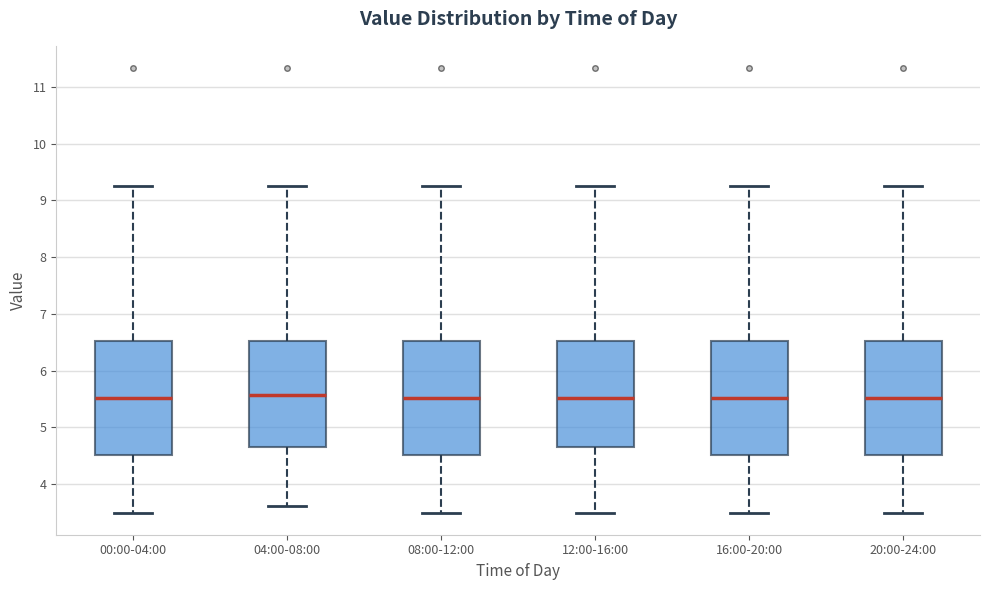

Reading left to right, transcribe this box plot: for each box, give where its median line is, the range the box spans, and where its two whiskers end, as read against the y-axis. The values are not printed on the chart, so give them approximately, as read against the axis.

00:00-04:00: median 5.5, box 4.5 to 6.5, whiskers 3.5 to 9.3
04:00-08:00: median 5.6, box 4.7 to 6.5, whiskers 3.6 to 9.3
08:00-12:00: median 5.5, box 4.5 to 6.5, whiskers 3.5 to 9.3
12:00-16:00: median 5.5, box 4.7 to 6.5, whiskers 3.5 to 9.3
16:00-20:00: median 5.5, box 4.5 to 6.5, whiskers 3.5 to 9.3
20:00-24:00: median 5.5, box 4.5 to 6.5, whiskers 3.5 to 9.3